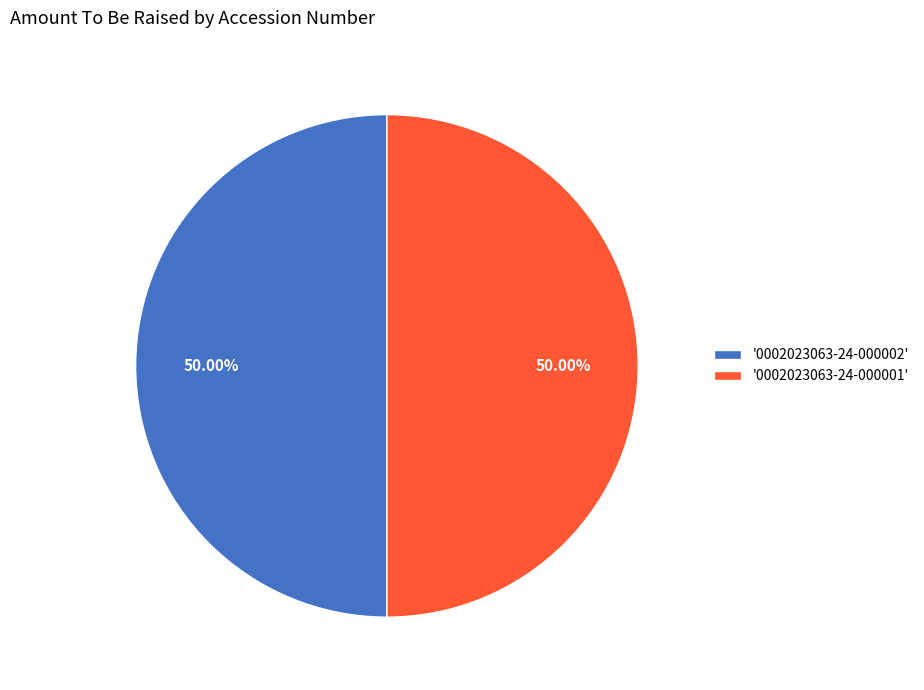

Combined, do '0002023063-24-000002' and '0002023063-24-000001' account for over 50%?

Yes